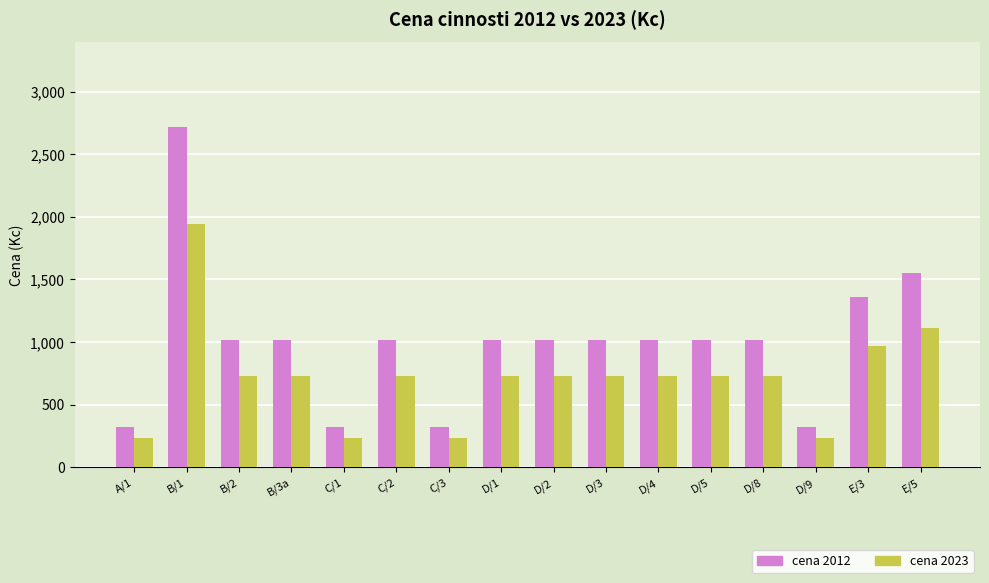

Reading left to right, transcribe all the data shown in this chart.

cena 2012: 325	2716	1019	1019	325	1019	325	1019	1019	1019	1019	1019	1019	325	1358	1552
cena 2023: 232	1942	728	728	232	728	232	728	728	728	728	728	728	232	971	1110